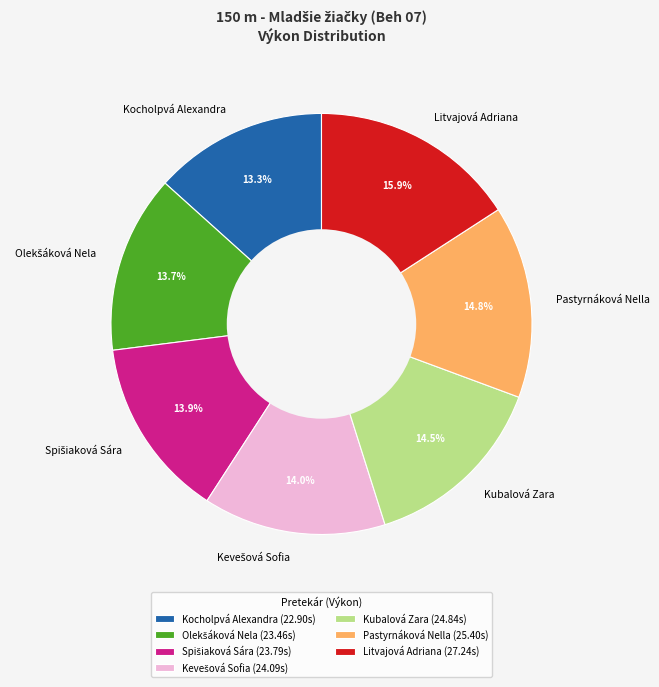

To the nearest percent, what is the average slice percentage?

14%